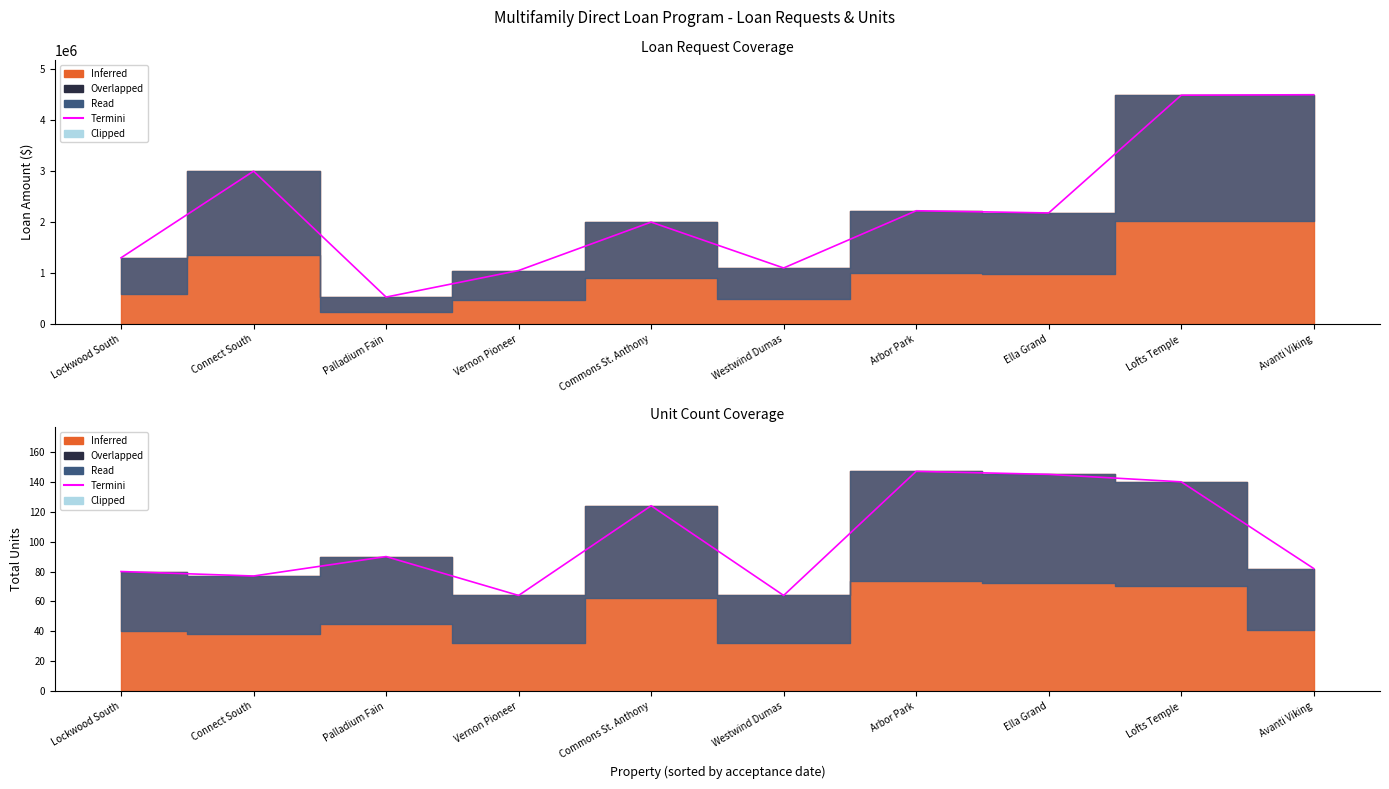

What is the value of the 1st point from the left?

80